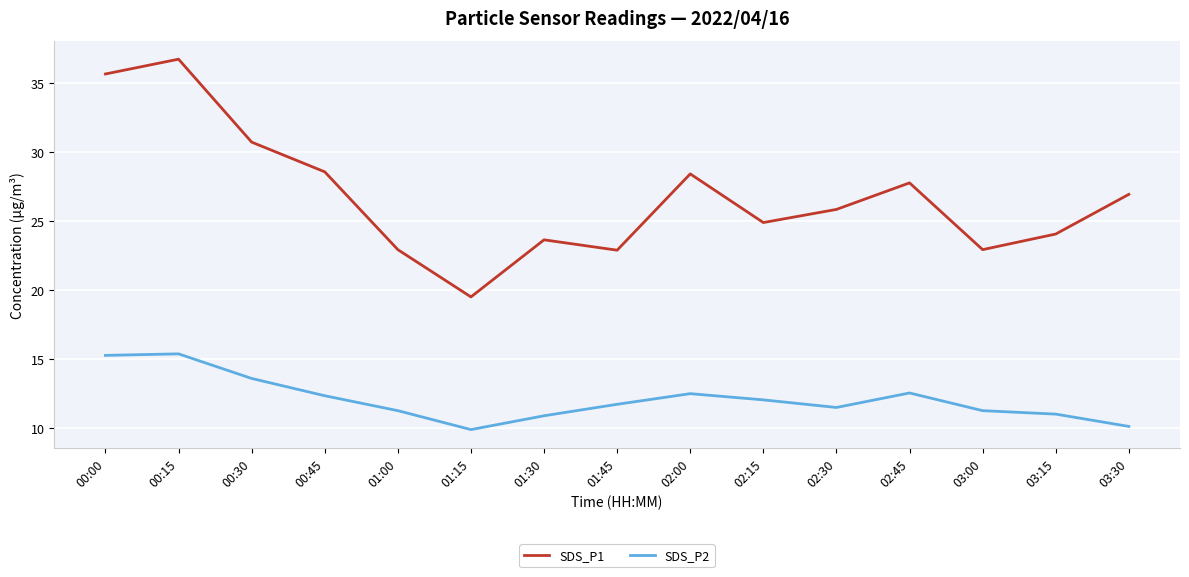

List the series in order of their peak value, lowest first.

SDS_P2, SDS_P1